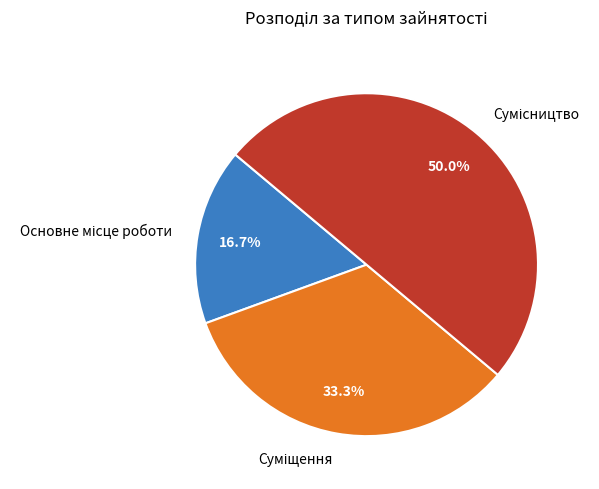

Count the number of slices in the pie.

3